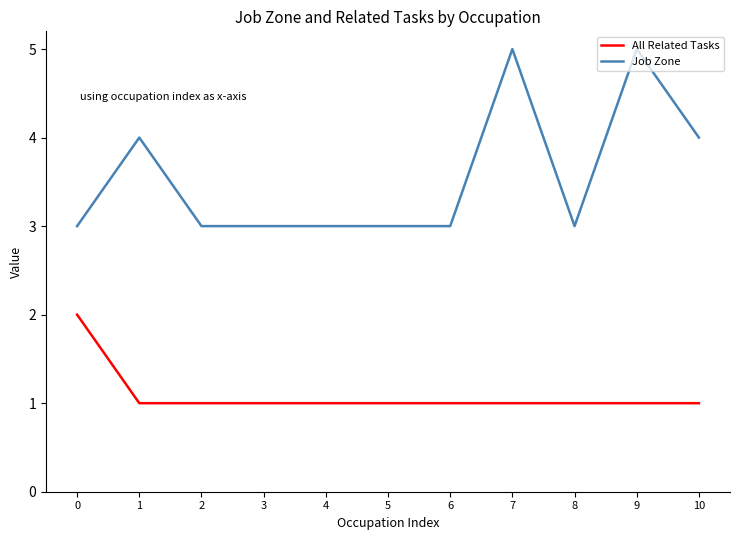

What is the sum of the Job Zone values at 9 and 8?

8